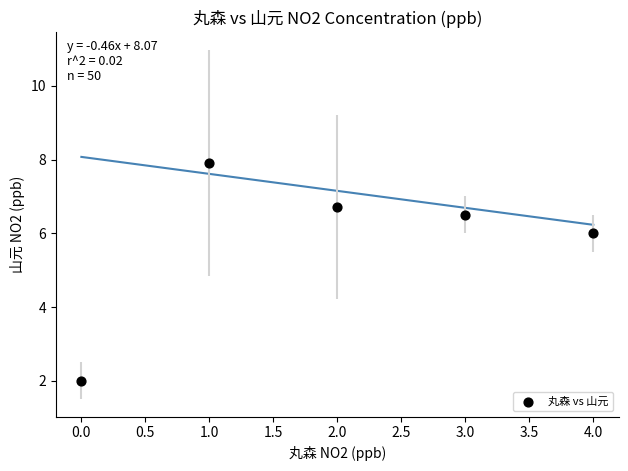

What is the range of Y values (max minus min)?

5.9